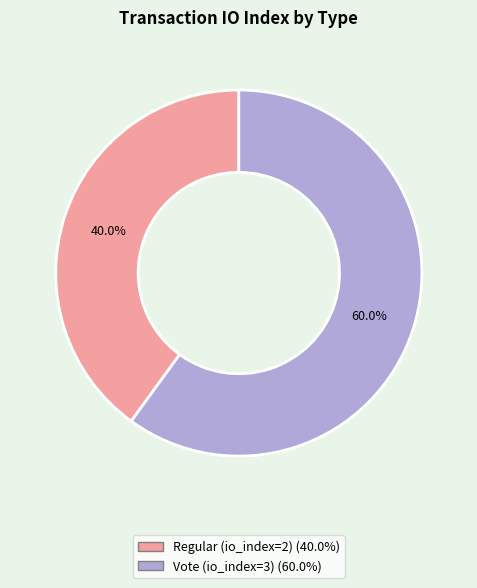

To the nearest percent, what is the difference between the largest and smallest slice percentages?

20%